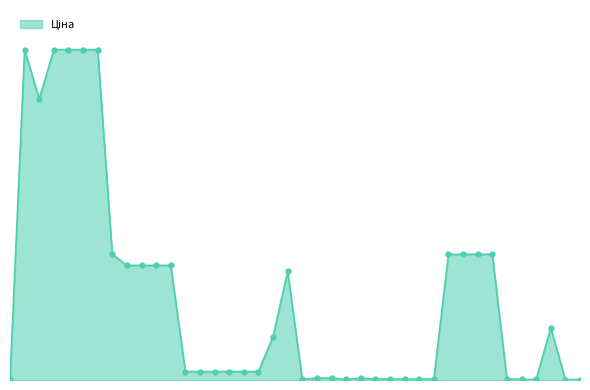

Does the chart display data point markers on the line(s)?

Yes